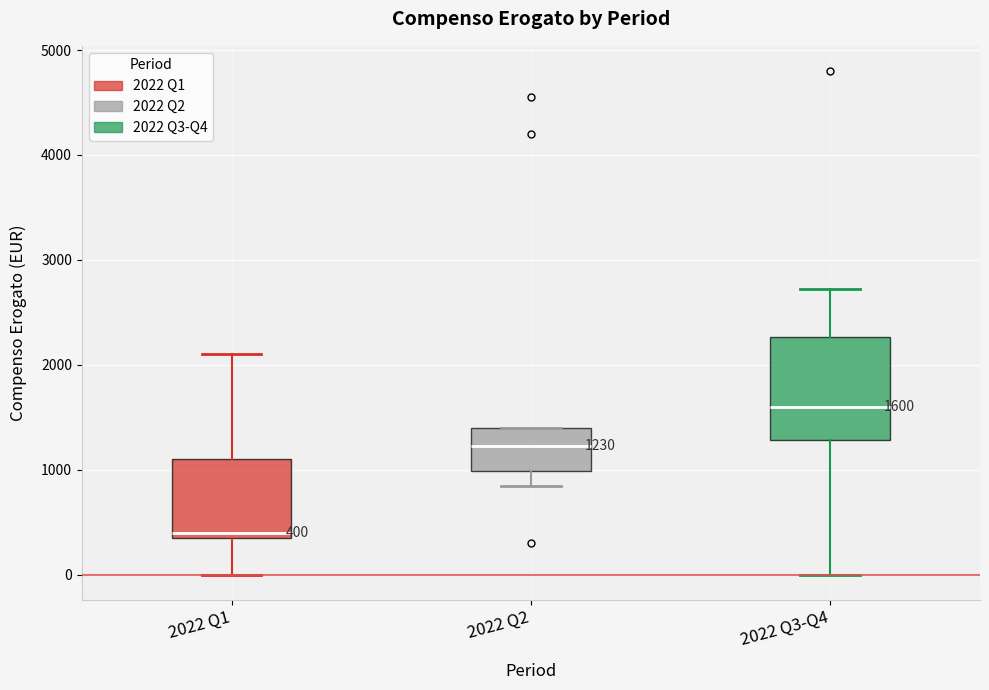

Which box's median line is the lowest?

2022 Q1